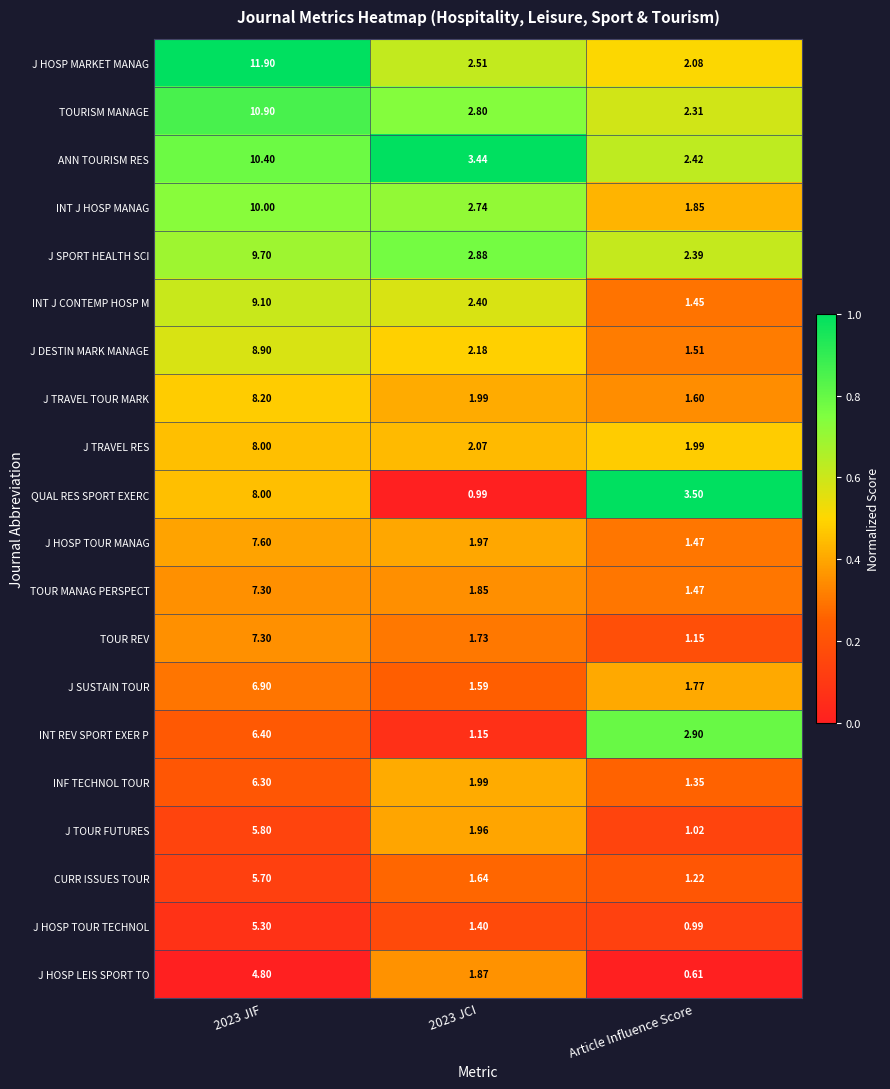

Which series has the largest range (max minus min)?

J HOSP MARKET MANAG